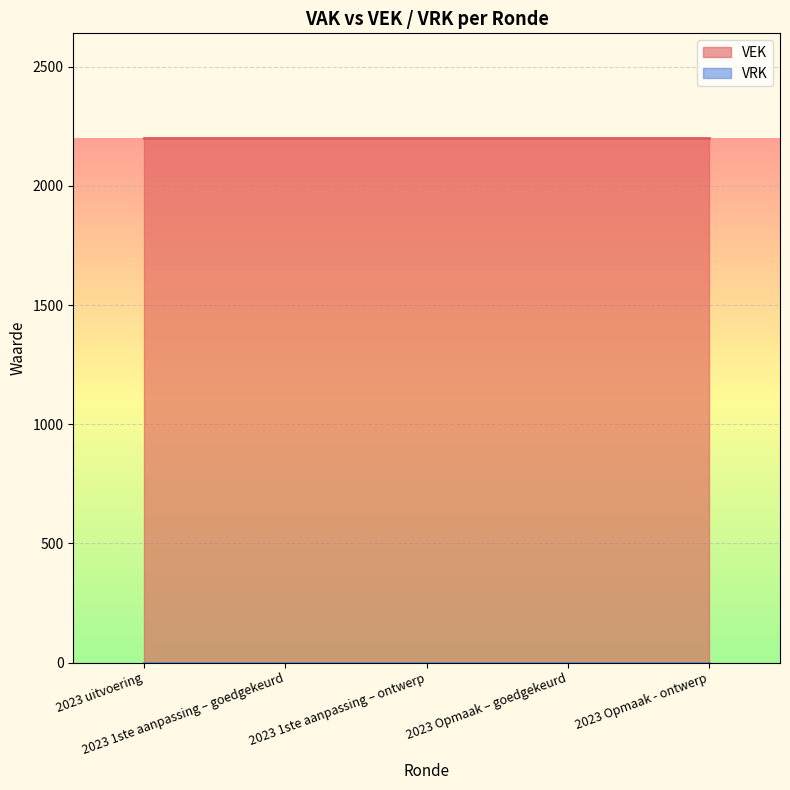

Which series has the largest total across all categories?

VEK